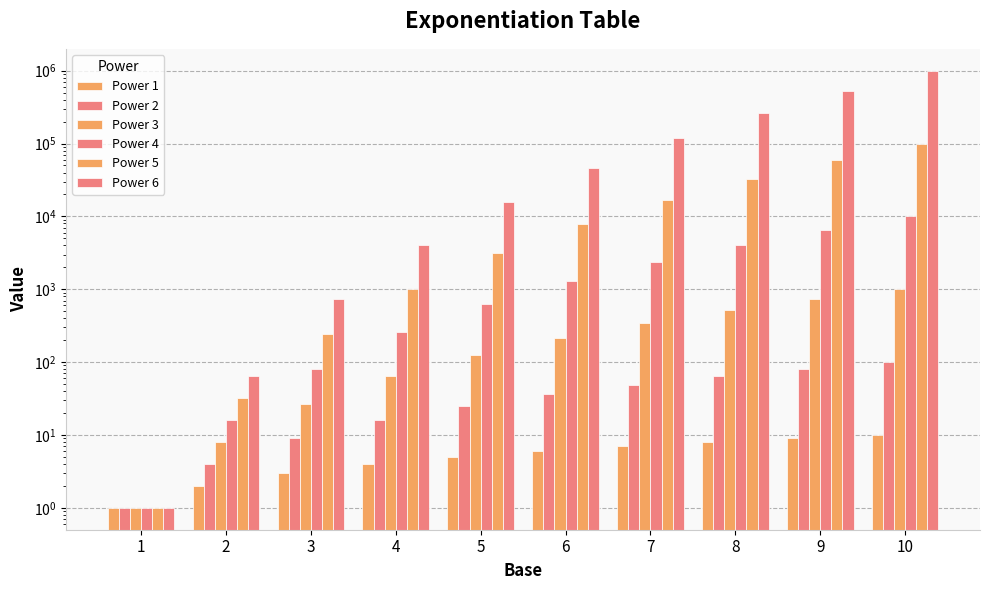

What is the spread (max minus min) of values at 2?

62